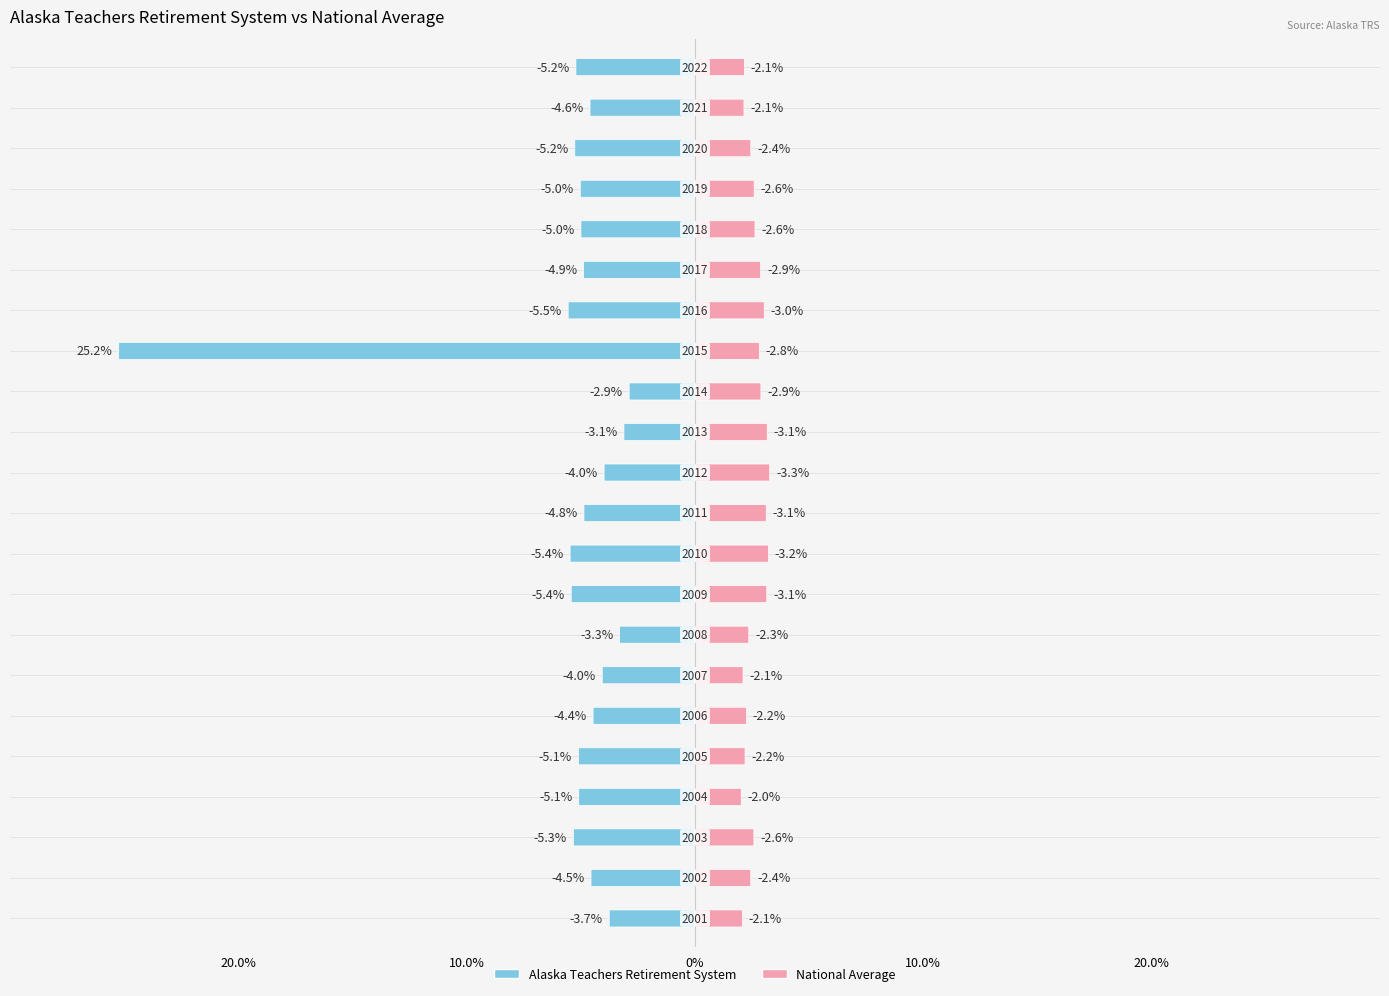

At which category does the chart reach its minimum across all series?

2016